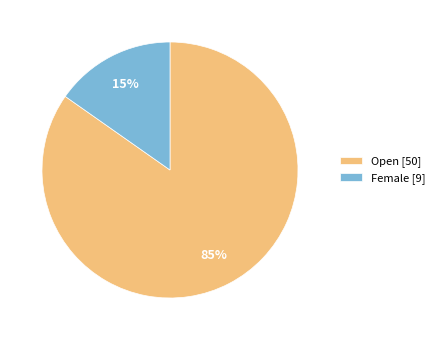

Which slice is the largest?

Open [50]